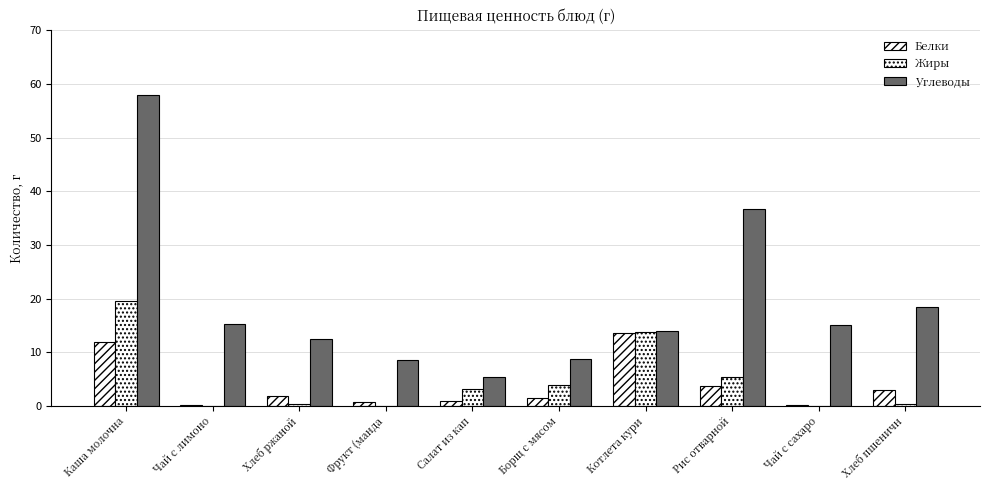

What is the label of the 9th bar from the left?

Чай с сахаро